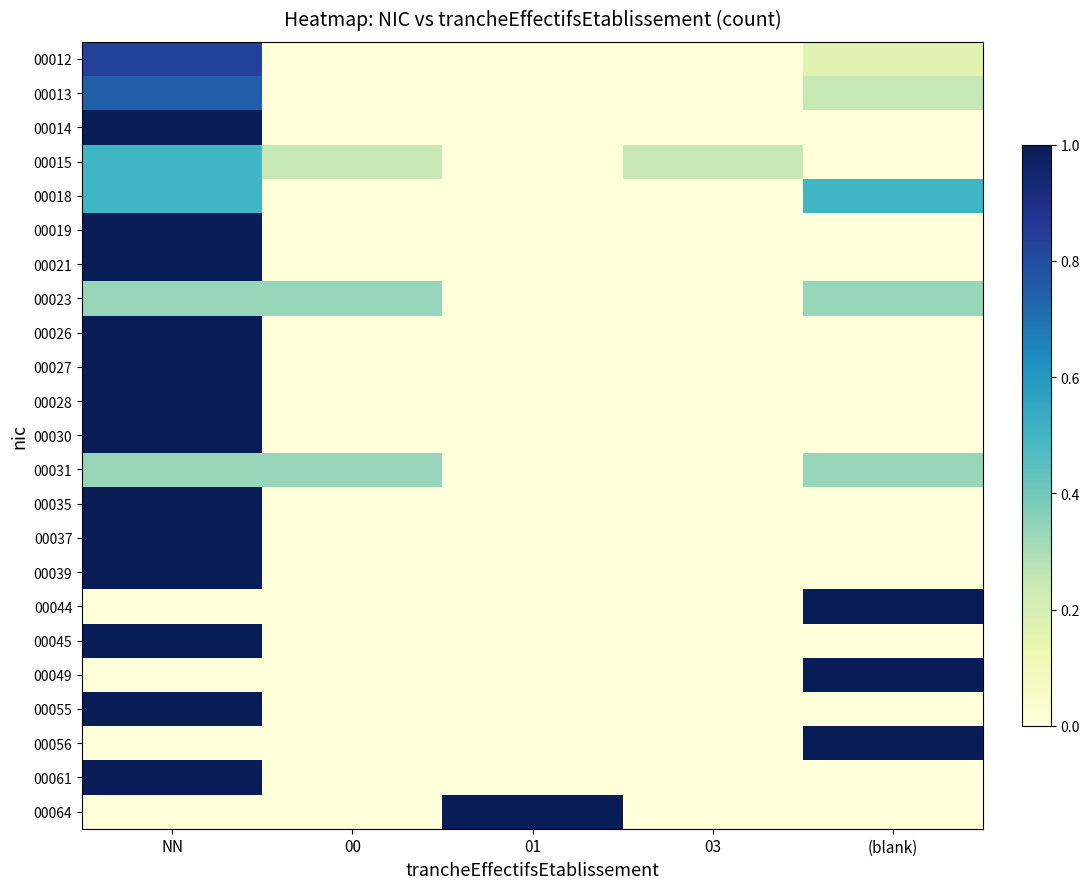

Rank the series by their maximum value, from highest to lowest.

00014, 00019, 00021, 00026, 00027, 00028, 00030, 00035, 00037, 00039, 00044, 00045, 00049, 00055, 00056, 00061, 00064, 00012, 00013, 00015, 00018, 00023, 00031